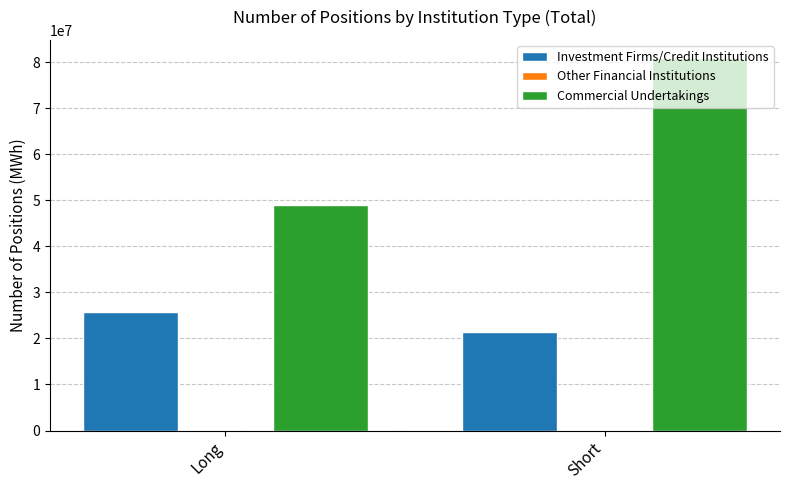

The value of Commercial Undertakings at Short is 34695408. True or false?

False